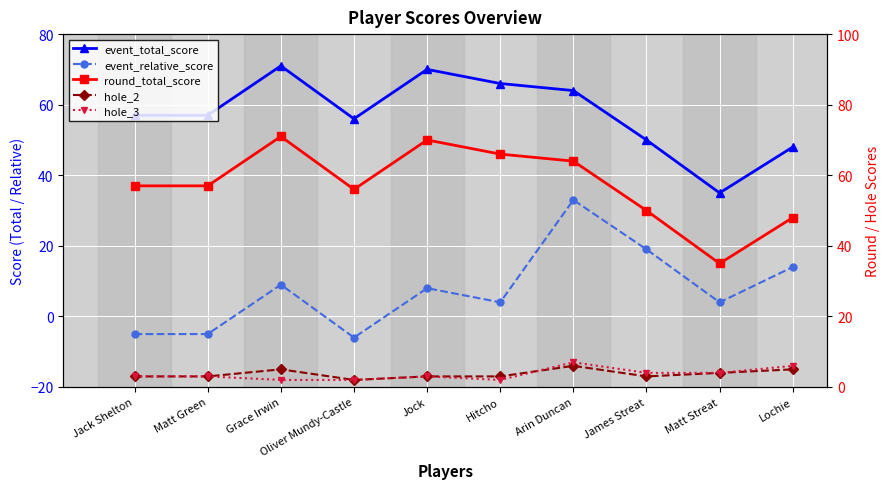

Which series changed the most between Oliver Mundy-Castle and Matt Streat?

event_total_score